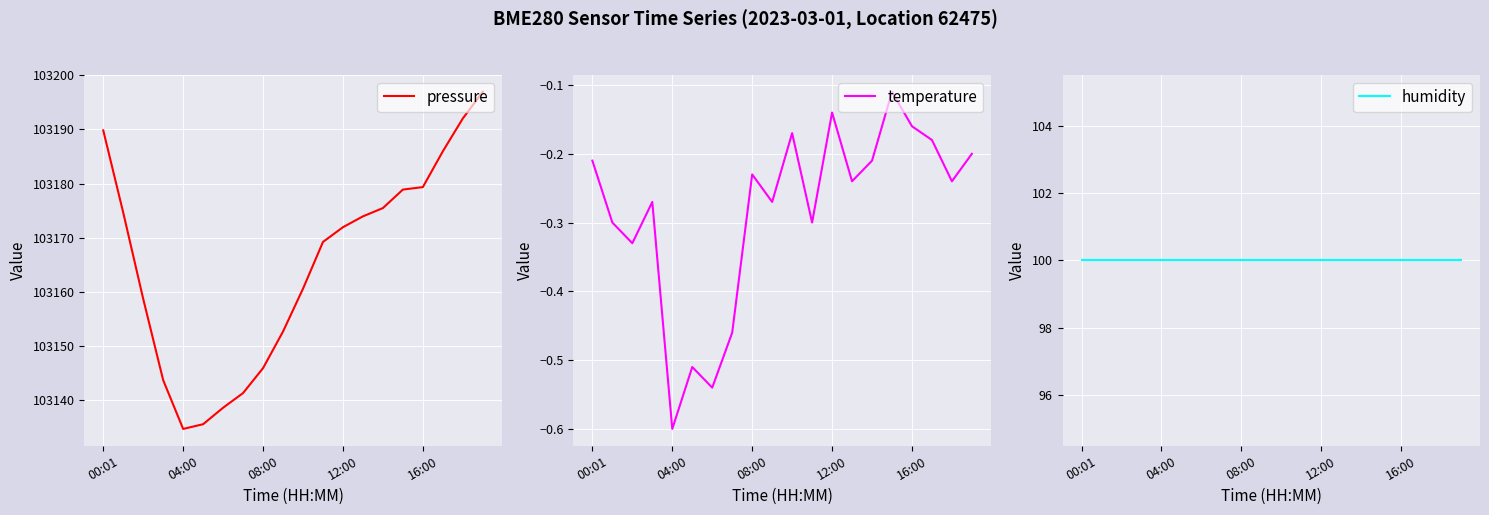

True or false: pressure and humidity cross at least once.

False